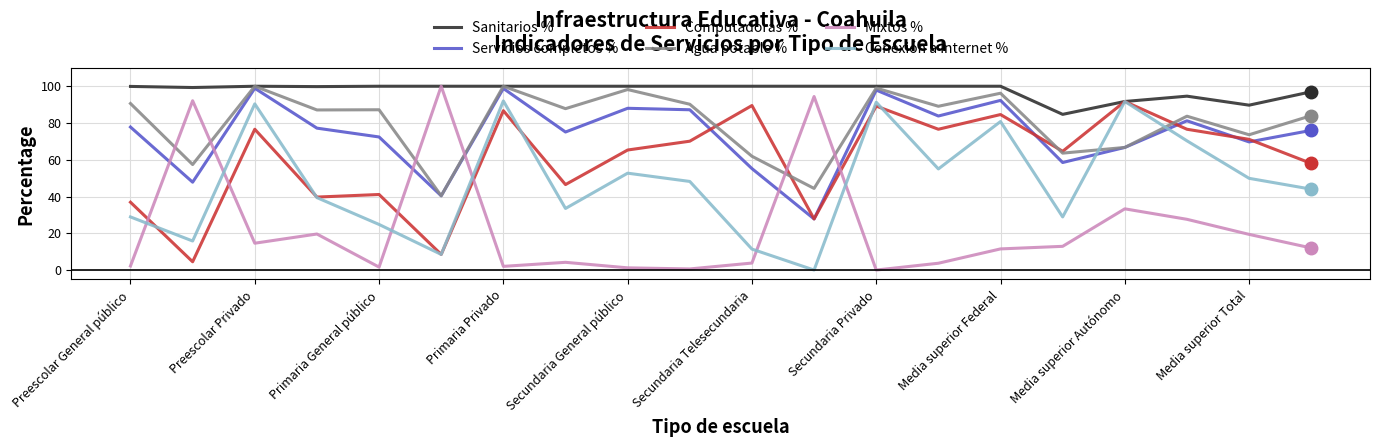

True or false: Servicios completos % and Mixtos % intersect in this chart.

True